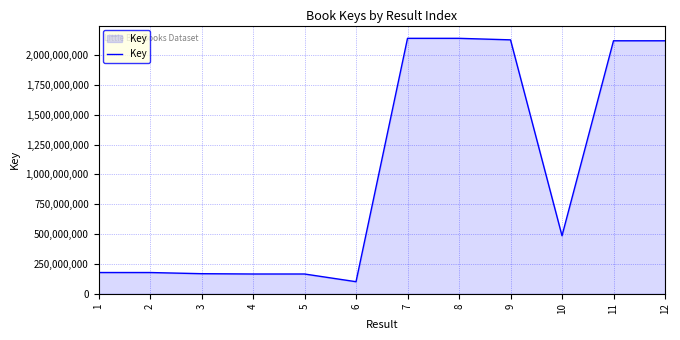

What is the smallest value displayed?

100768519